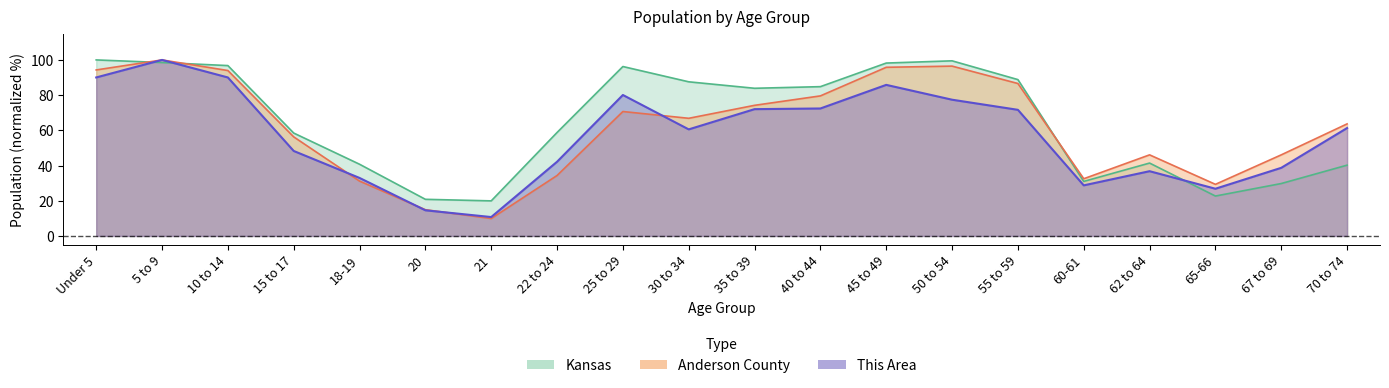

Rank the series by their average value, from lowest to highest.

This Area, Anderson County, Kansas